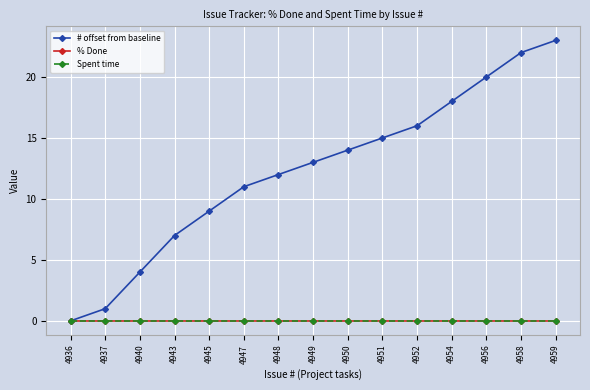

Between 4940 and 4958, which series saw the biggest shift?

# offset from baseline